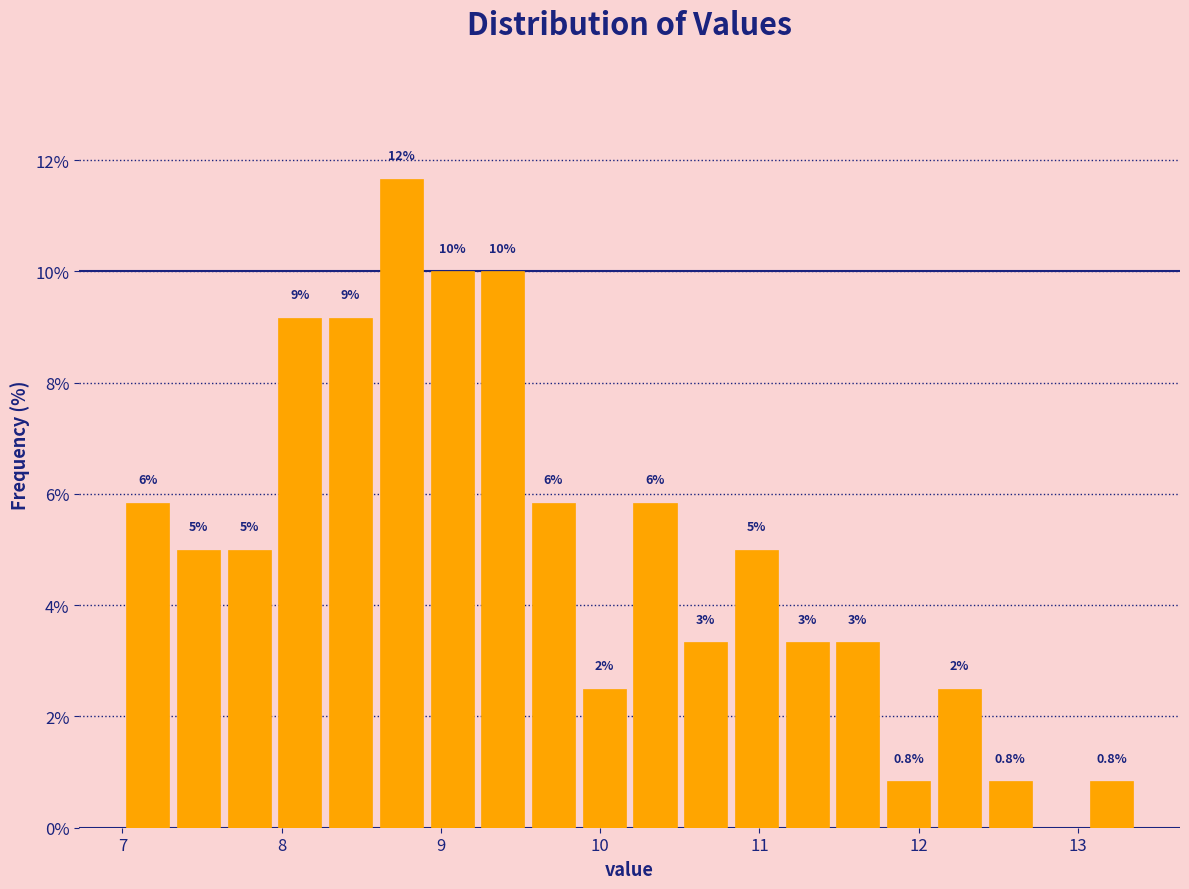

Read against the x-axis, roughly where is the centre of the tallest bar?

8.8